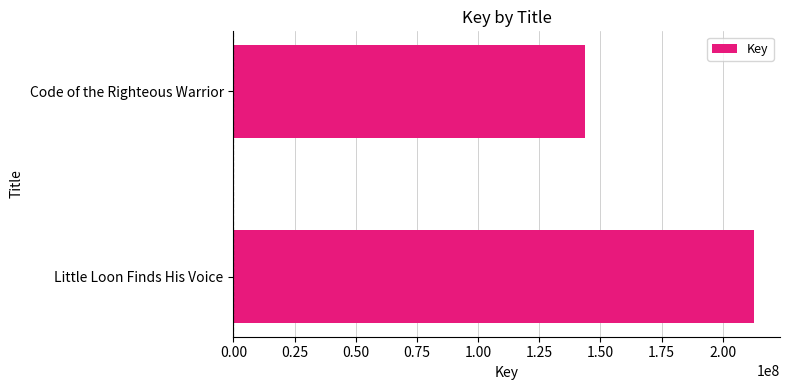

Reading bottom to top, extract all data points from this chart.

Little Loon Finds His Voice=212794153	Code of the Righteous Warrior=143728956